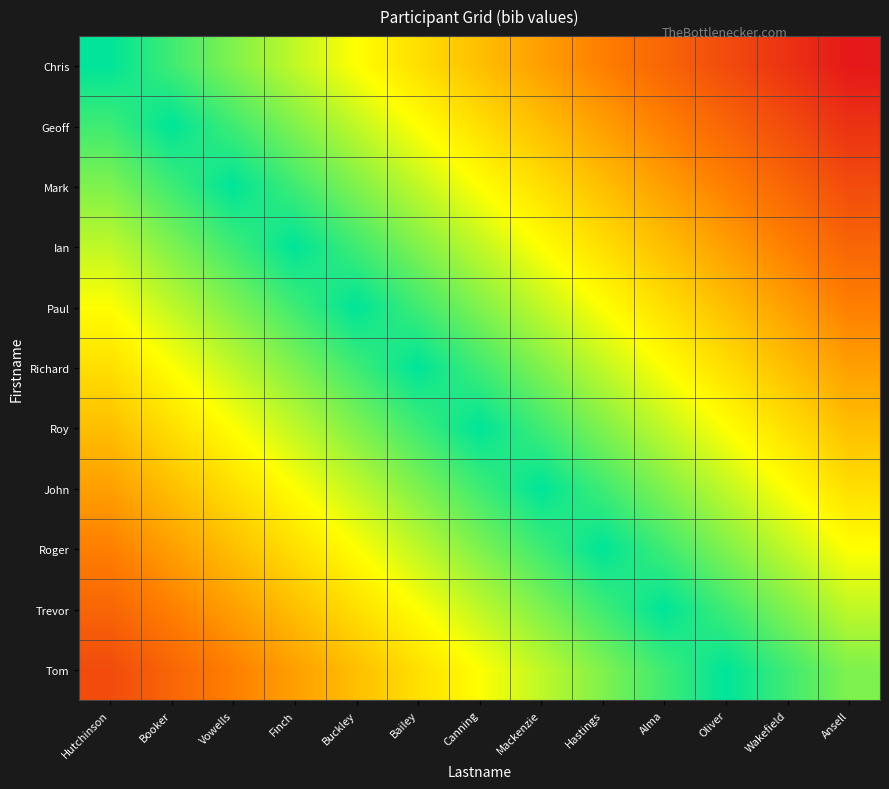

How many distinct data groups are displayed?

11